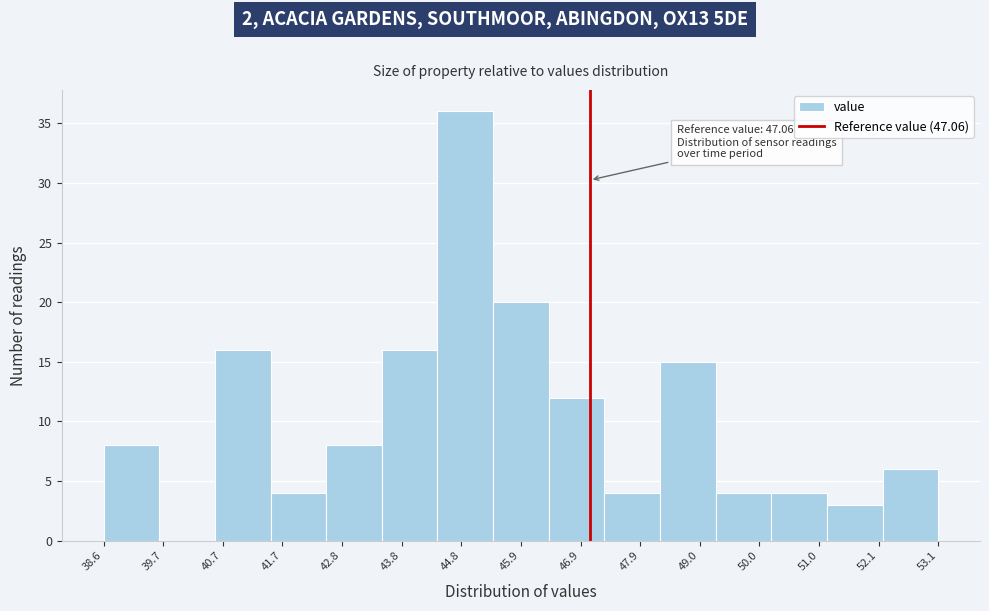

Which range on the x-axis has the tallest bar?

44.4 to 45.4